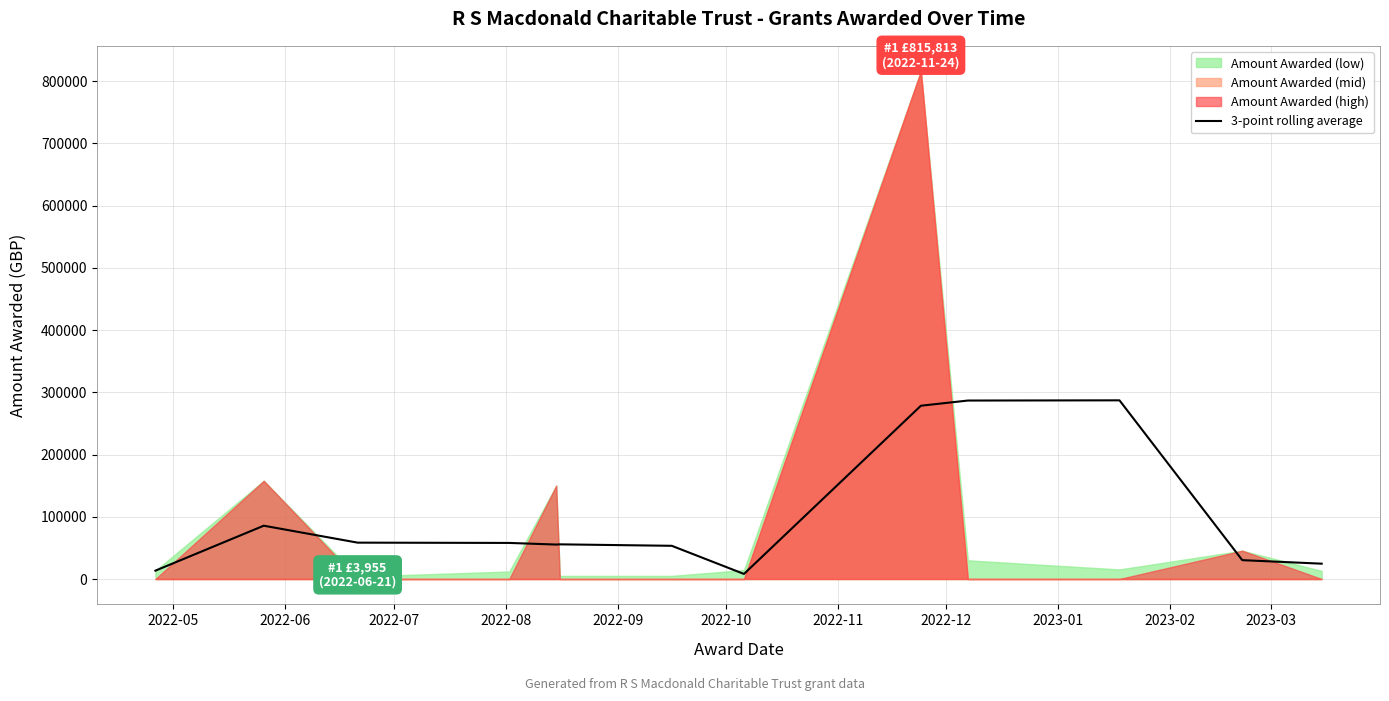

Does the chart have visible grid lines?

Yes